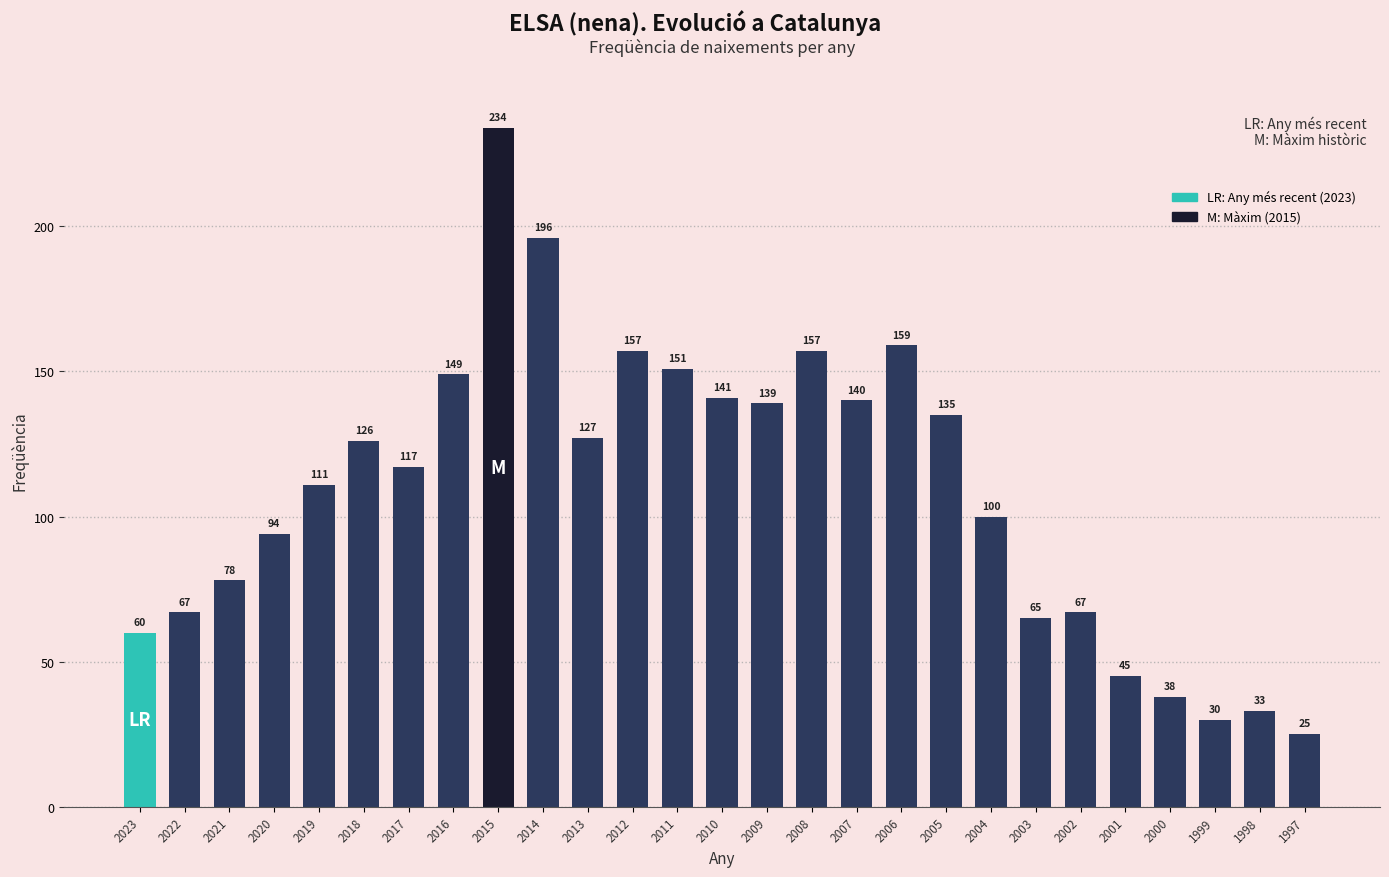

What is the value of the 18th bar from the left?

159